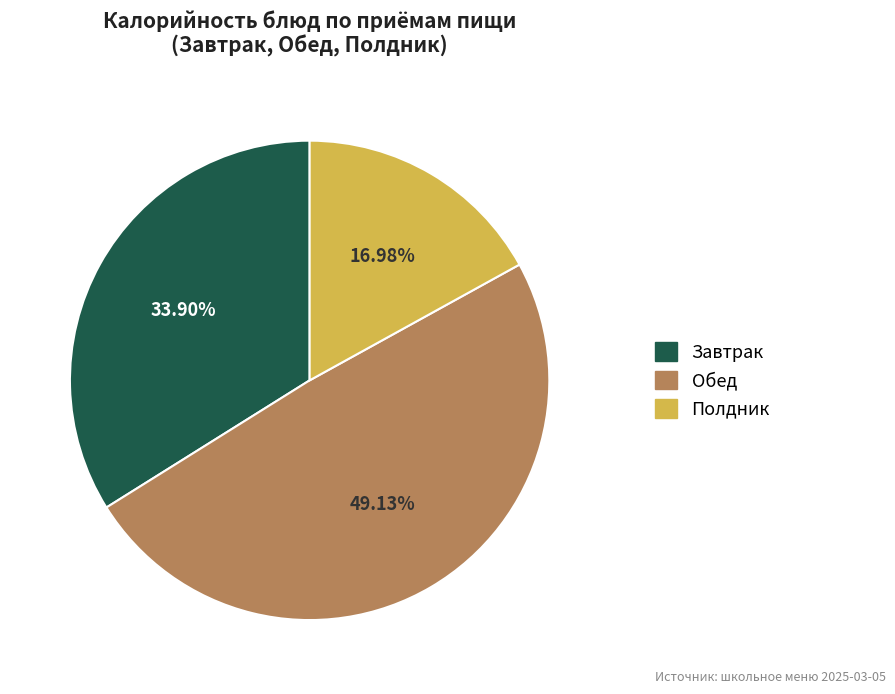

Does any single category account for the majority?

No